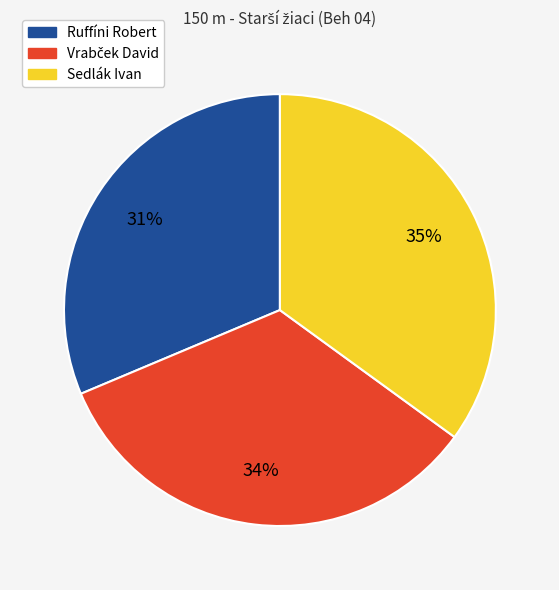

To the nearest percent, what portion does Ruffíni Robert represent?

31%